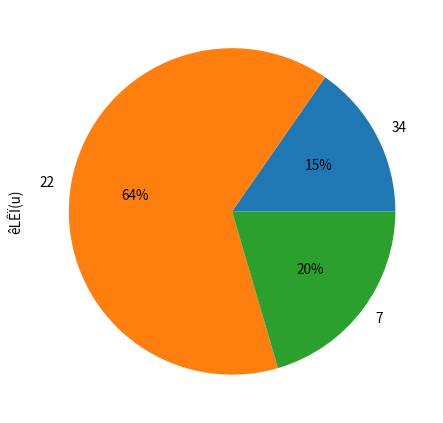

To the nearest percent, what is the difference between the largest and smallest slice percentages?

49%